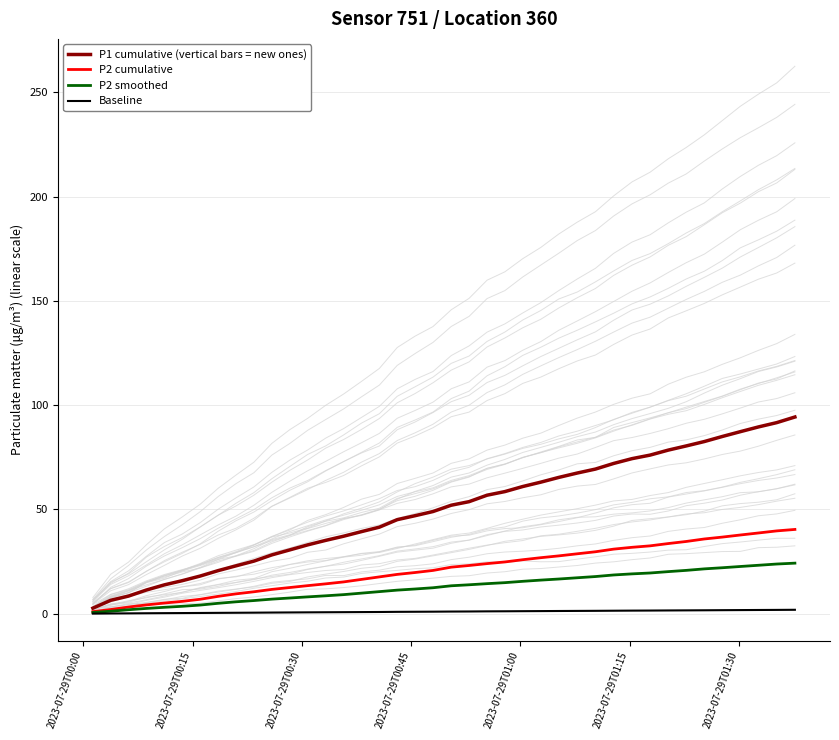

What is the value of the P1 cumulative (vertical bars = new ones) point at the 39th from the left?

91.6